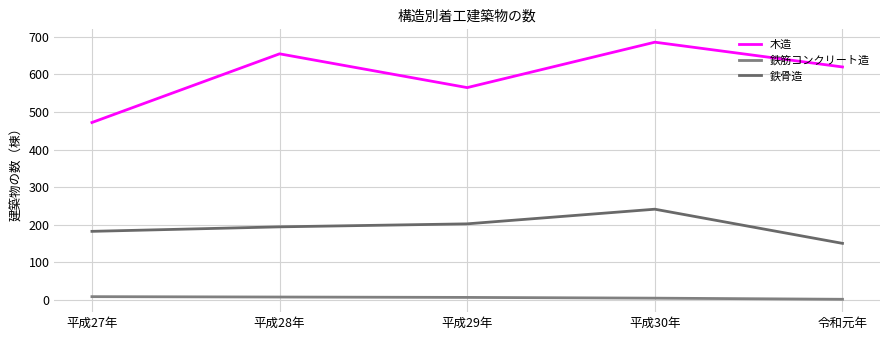

What value does the 鉄骨造 series have at 令和元年?

150